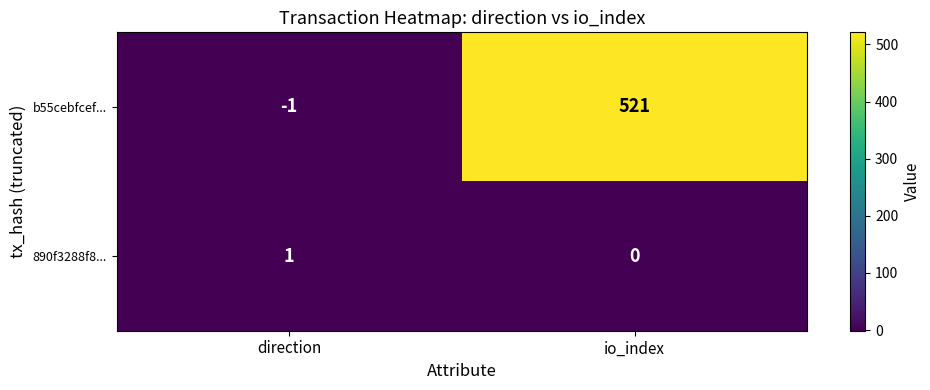

At which category is the sum across all series the highest?

io_index